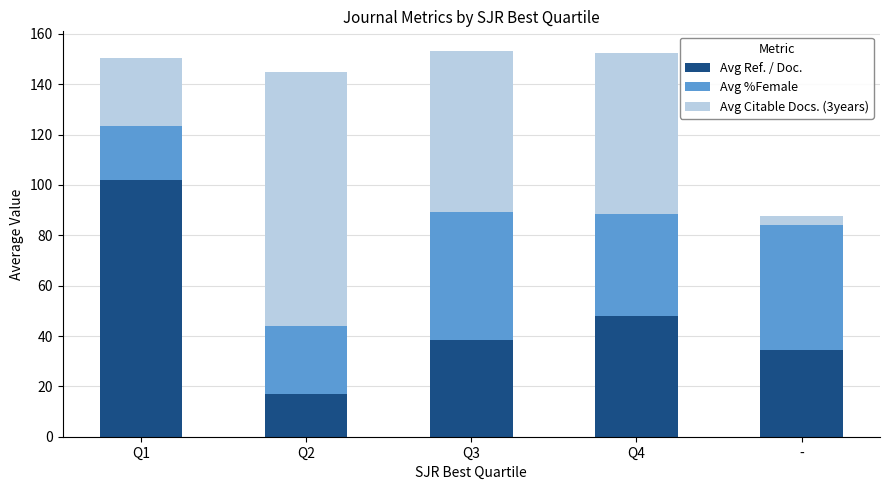

Reading left to right, what are the values for Avg Ref. / Doc.?

101.9	16.8	38.4	48.1	34.5